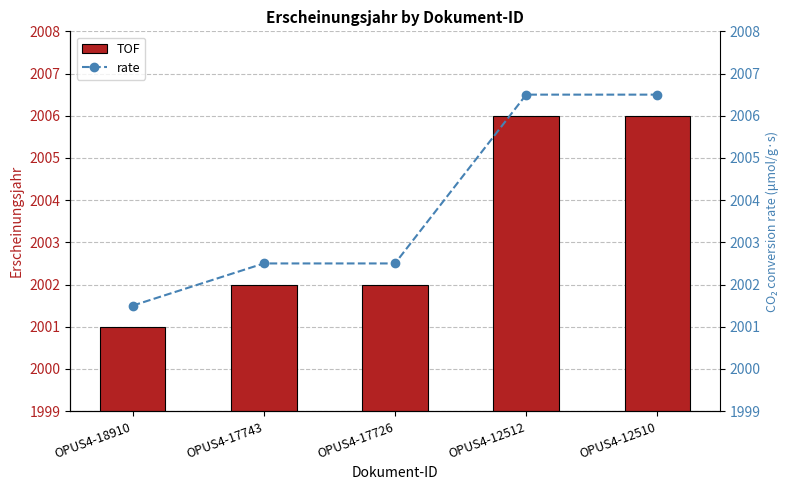

Is it true that rate equals 697.8 at OPUS4-12512?

False